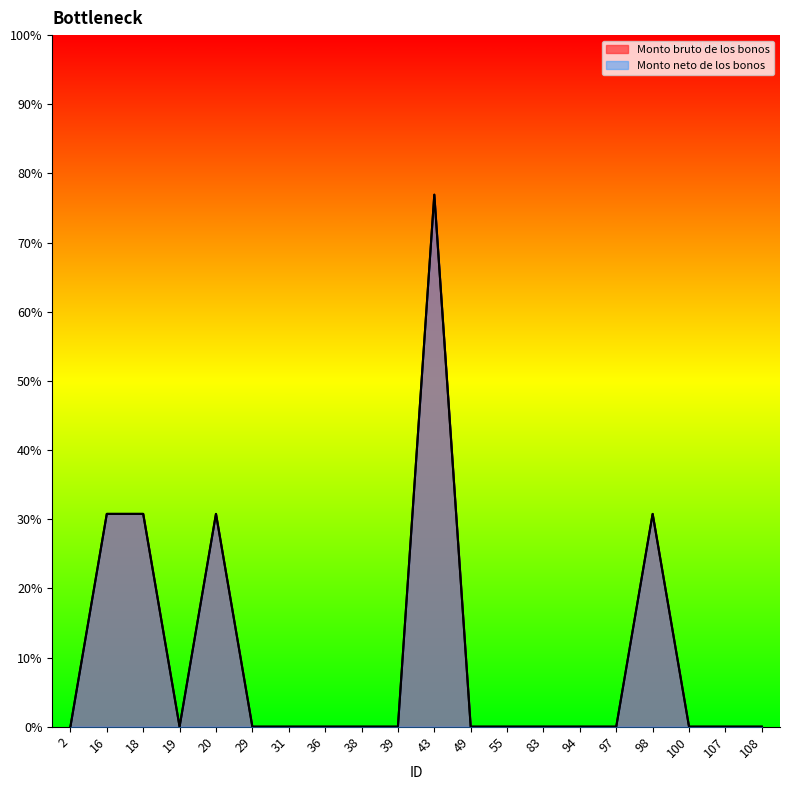

List the series in order of their peak value, lowest first.

Monto bruto de los bonos, Monto neto de los bonos